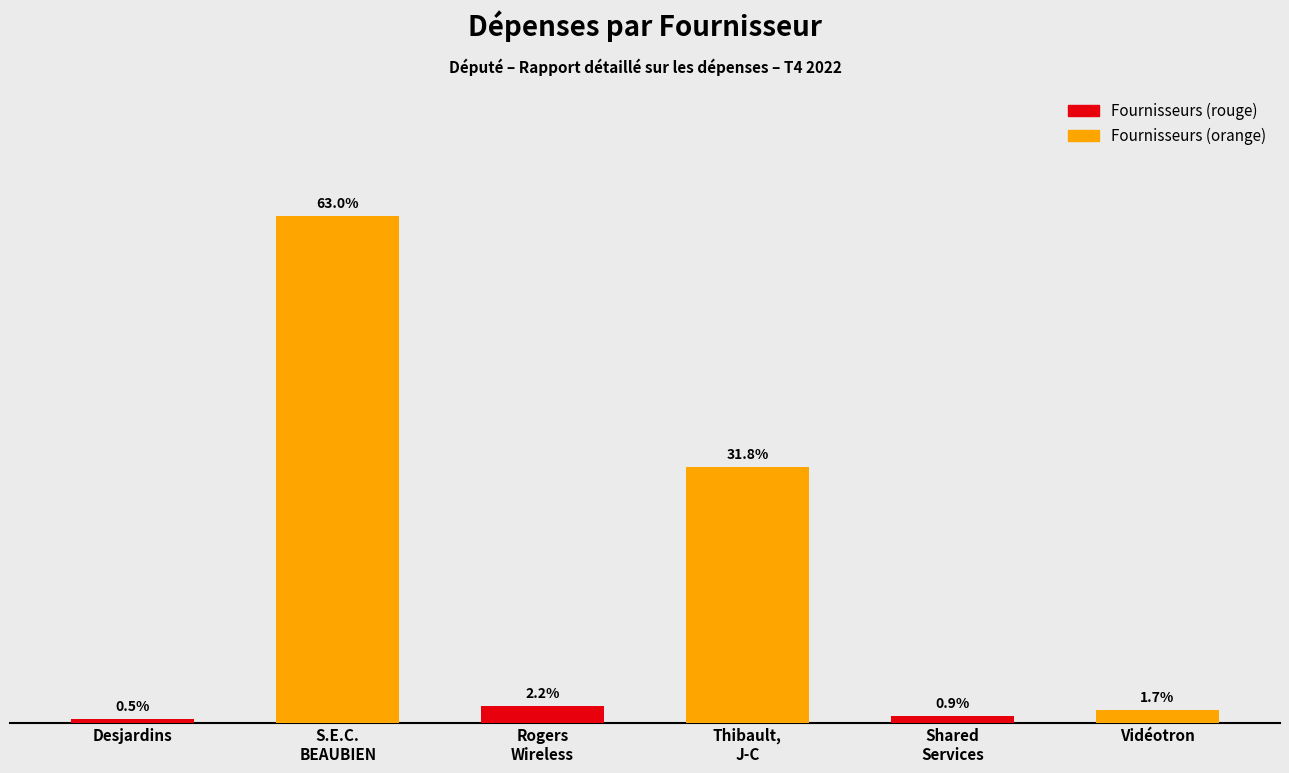

The value at S.E.C.
BEAUBIEN is 10103.2. True or false?

False